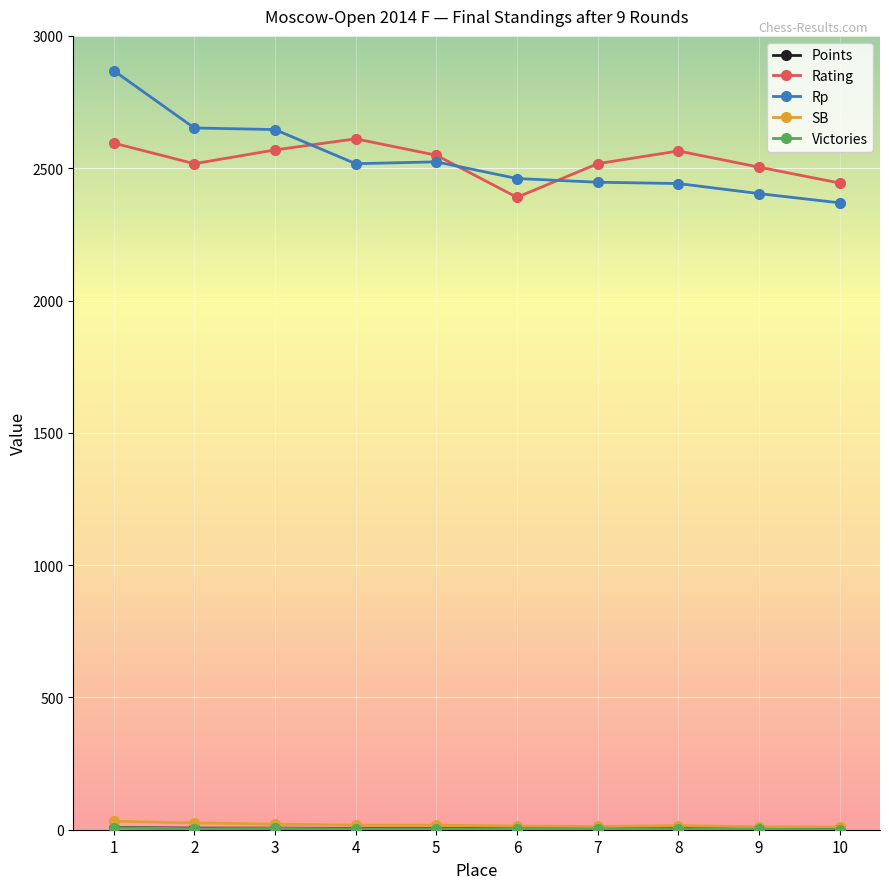

True or false: Rating has more than 1 points higher than both neighbors.

True